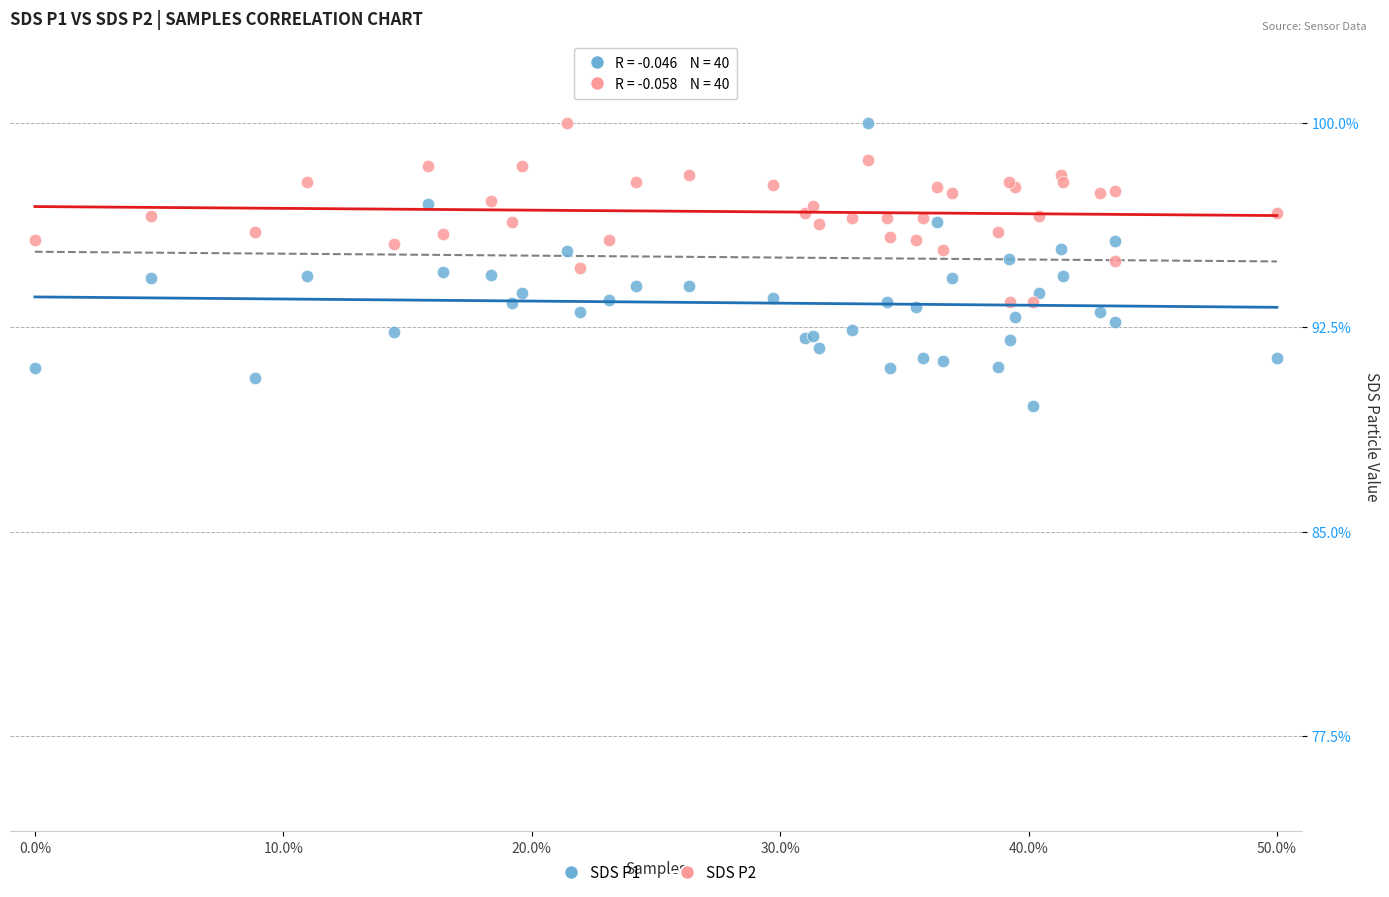

What is the X range (max minus min) for the scatter plot?

50.0